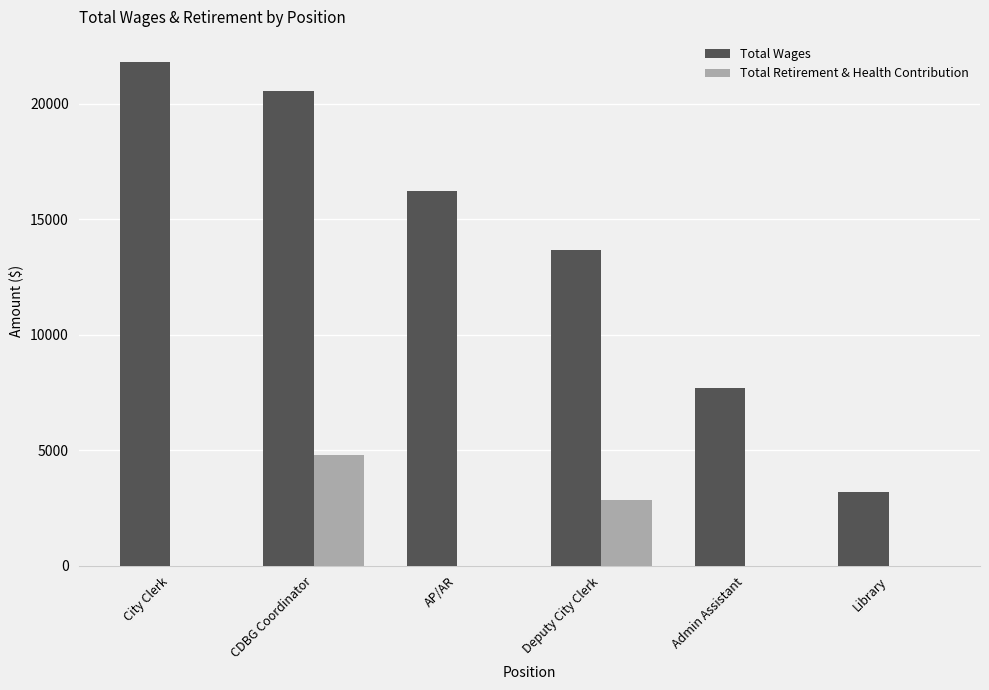

Reading left to right, extract all data points from this chart.

Total Wages: City Clerk=21806	CDBG Coordinator=20559	AP/AR=16218	Deputy City Clerk=13654	Admin Assistant=7701	Library=3212
Total Retirement & Health Contribution: City Clerk=0	CDBG Coordinator=4800	AP/AR=0	Deputy City Clerk=2844	Admin Assistant=0	Library=0